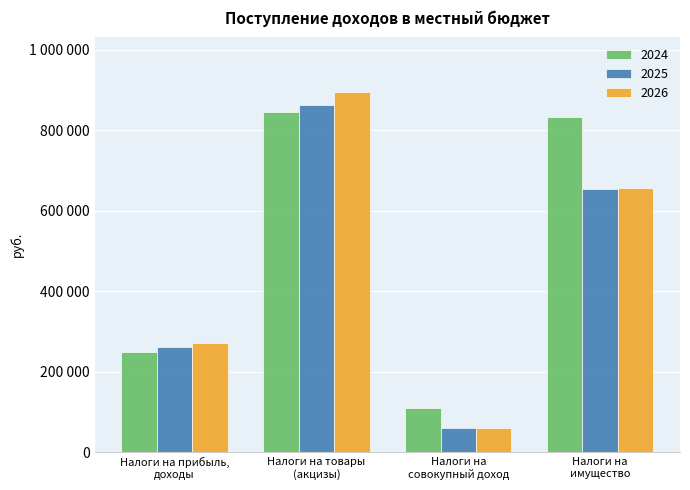

What are all the series names shown in the legend?

2024, 2025, 2026